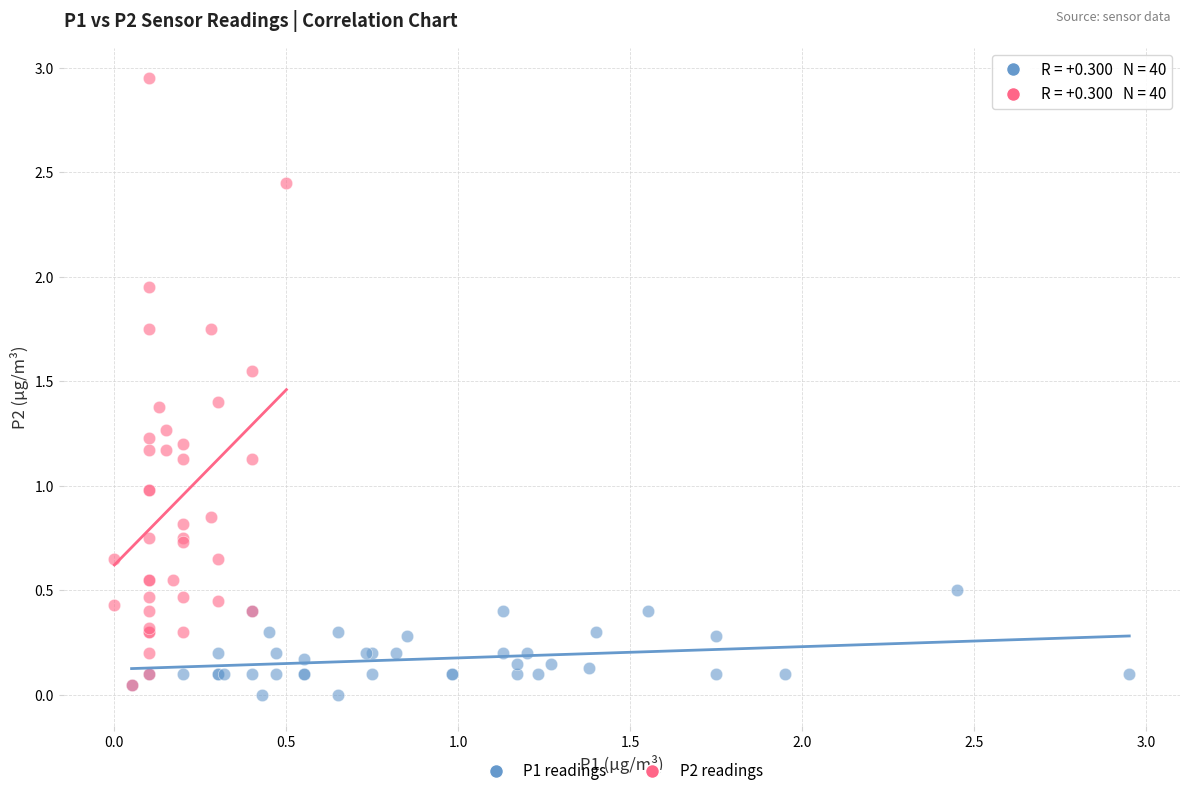

Which series contains the highest Y value?

P2 readings